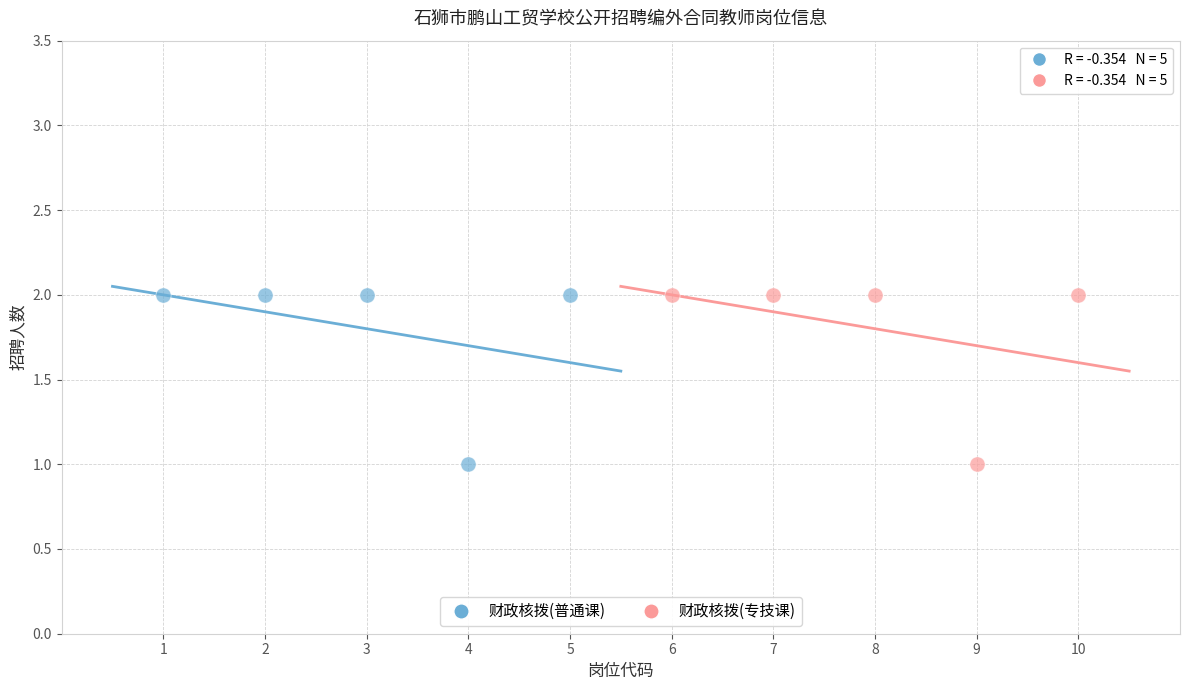

What are all the series names shown in the legend?

财政核拨(普通课), 财政核拨(专技课)